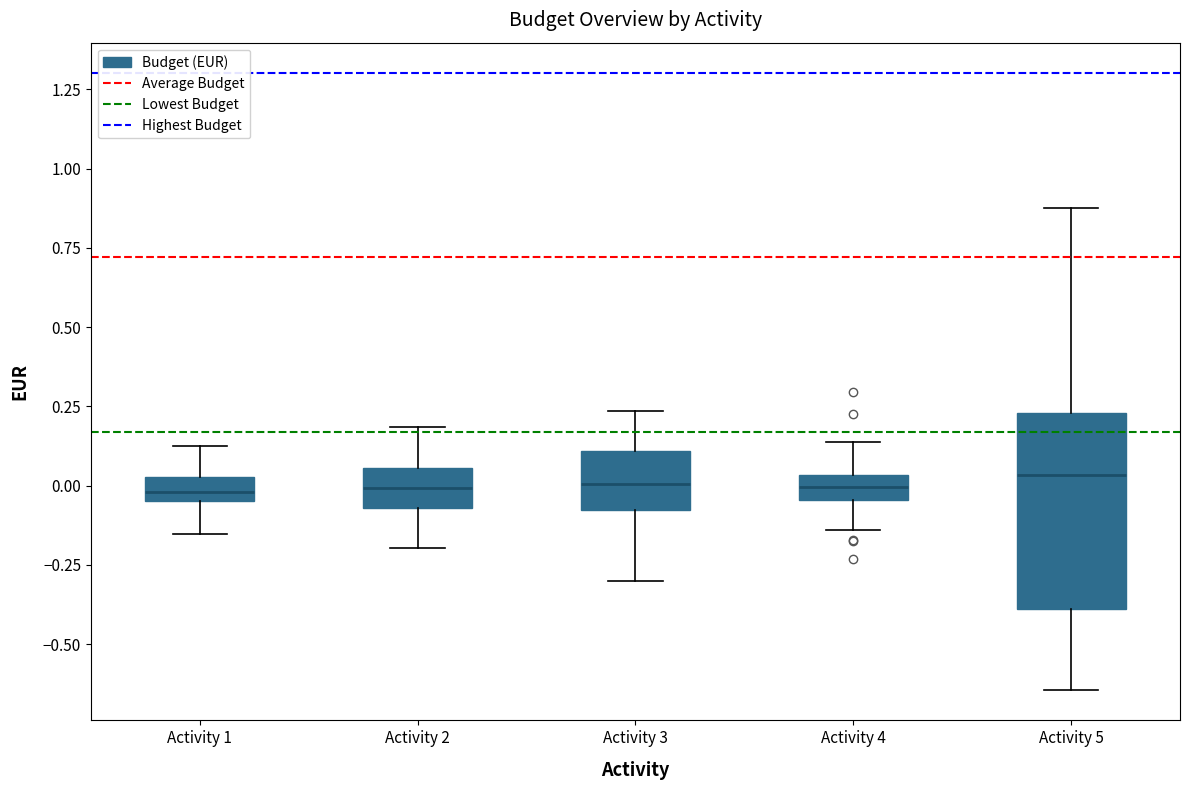

Reading left to right, transcribe this box plot: for each box, give where its median line is, the range the box spans, and where its two whiskers end, as read against the y-axis. The values are not printed on the chart, so give them approximately, as read against the axis.

Activity 1: median 0.00, box -0.05 to 0.05, whiskers -0.15 to 0.15
Activity 2: median 0.00, box -0.05 to 0.05, whiskers -0.20 to 0.20
Activity 3: median 0.00, box -0.10 to 0.10, whiskers -0.30 to 0.25
Activity 4: median 0.00, box -0.05 to 0.05, whiskers -0.15 to 0.15
Activity 5: median 0.05, box -0.40 to 0.25, whiskers -0.65 to 0.90